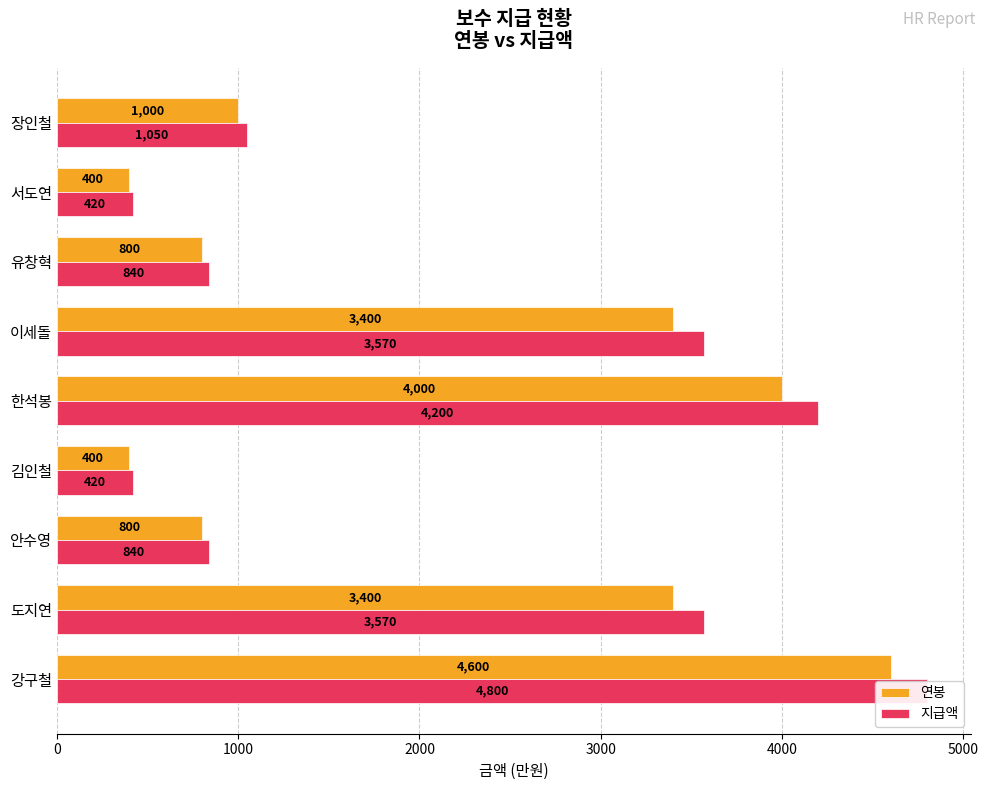

How many bars are there in each group?

2